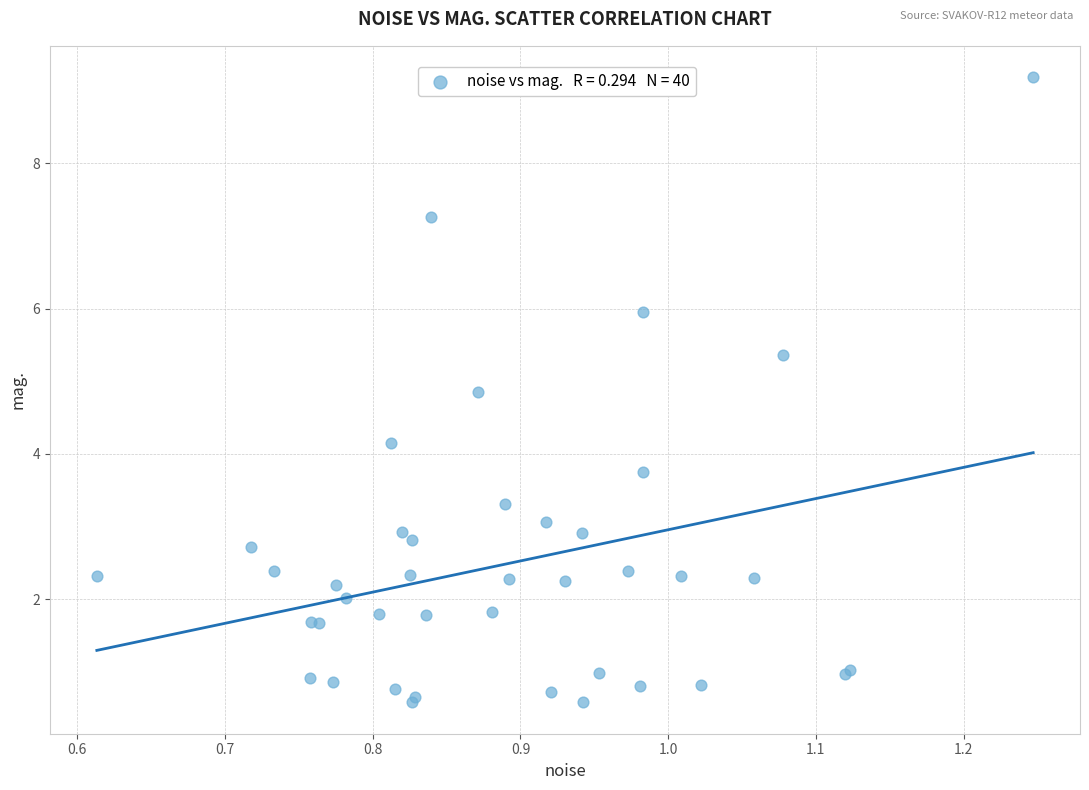

What Y value in the scatter plot is closest to 4?

4.1